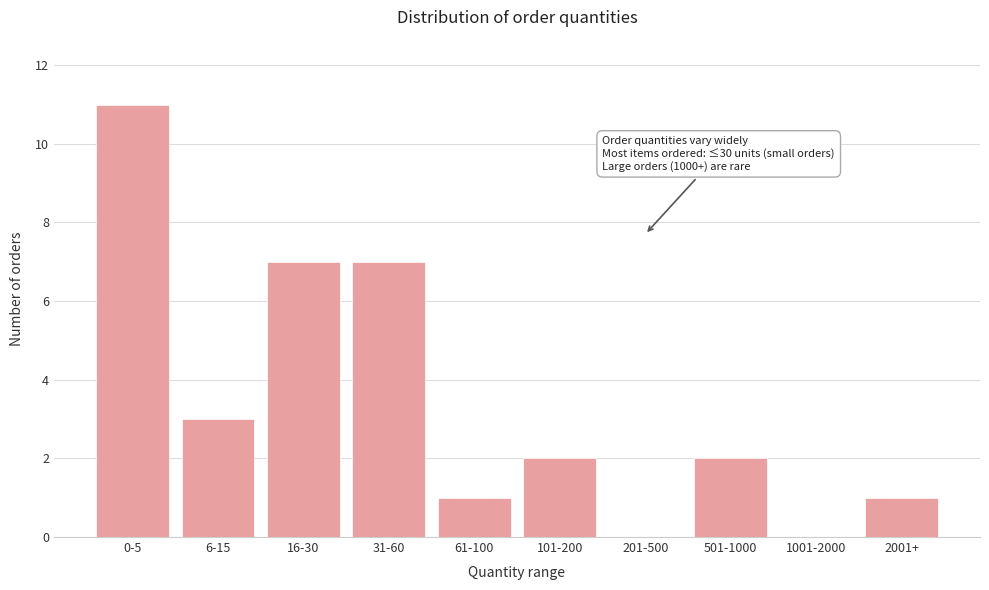

Reading right to left, transcribe all the data shown in this chart.

2001+=1	1001-2000=0	501-1000=2	201-500=0	101-200=2	61-100=1	31-60=7	16-30=7	6-15=3	0-5=11